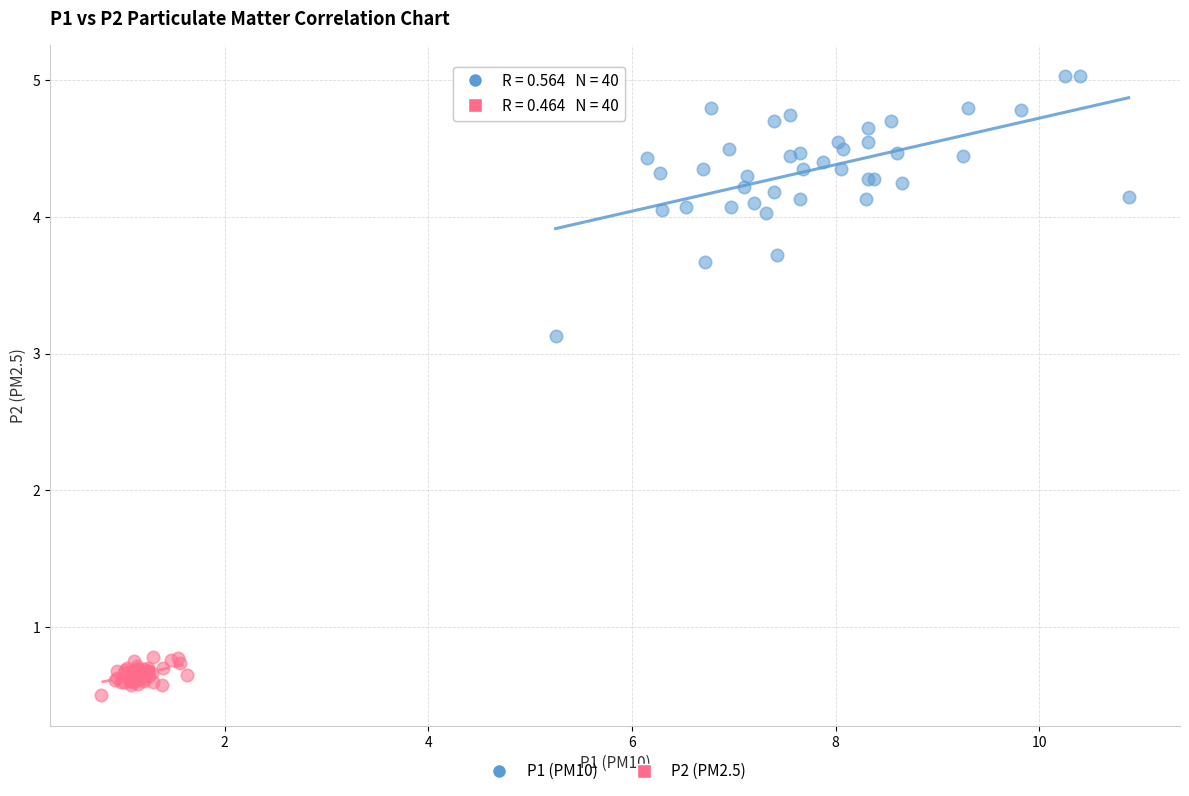

Which series reaches the maximum Y coordinate?

P1 (PM10)